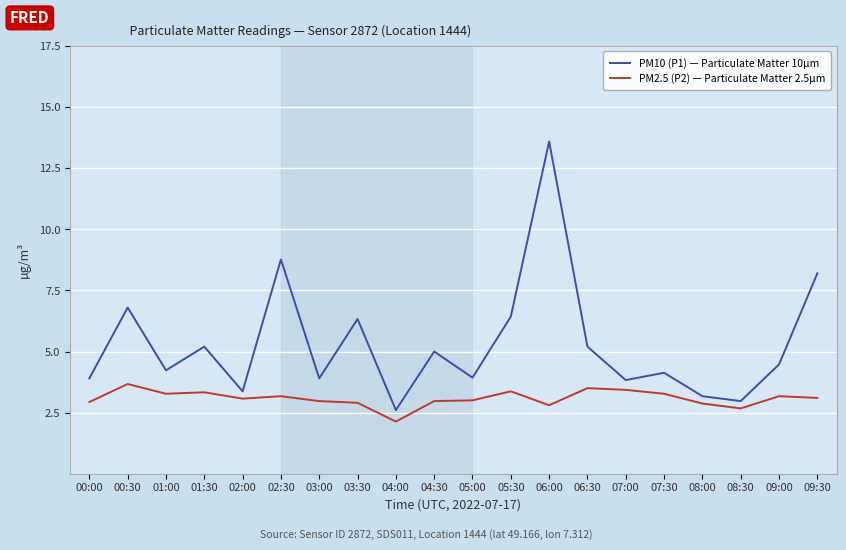

Is this an area chart (filled region under the line)?

No